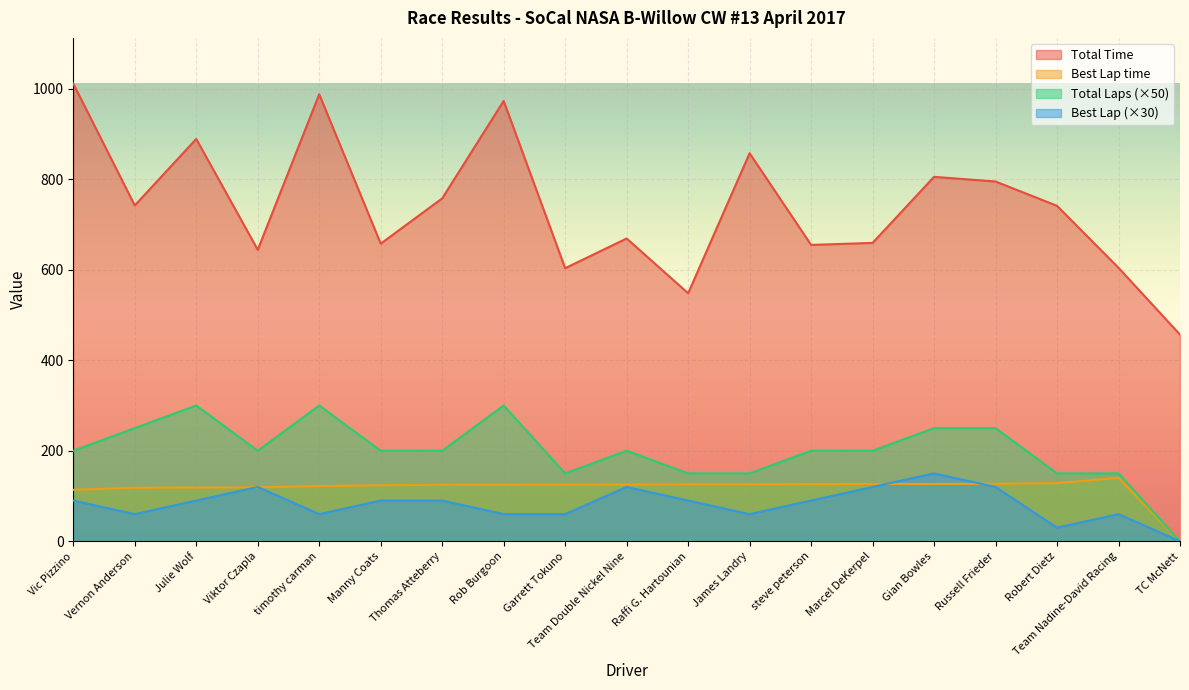

How many intersections are there between Best Lap and Best Lap time?

4